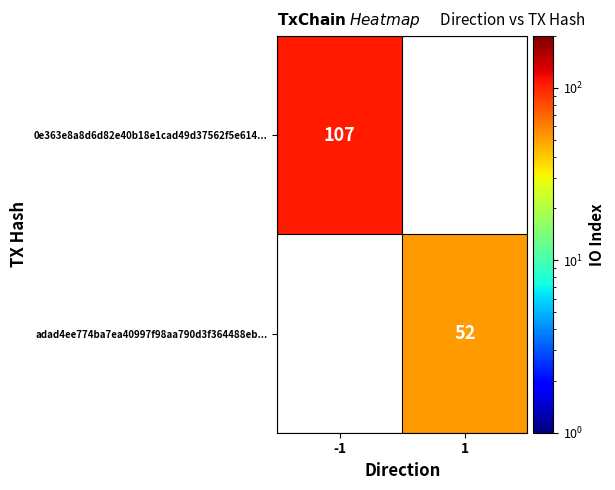

True or false: 0e363e8a8d6d82e40b18e1cad49d37562f5e614... has a value of 107 at -1.

True